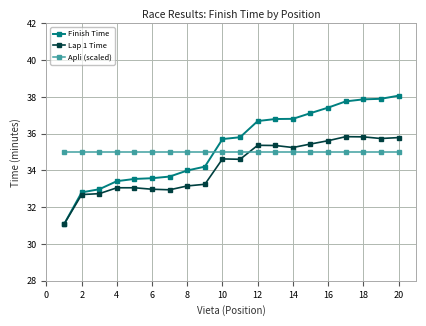

Which series has the largest range (max minus min)?

Finish Time